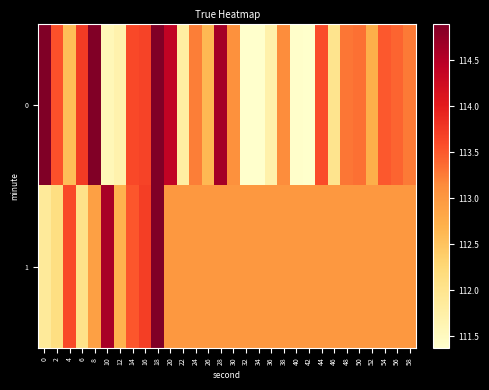

Rank the series at 36 from lowest to highest value.

0, 1